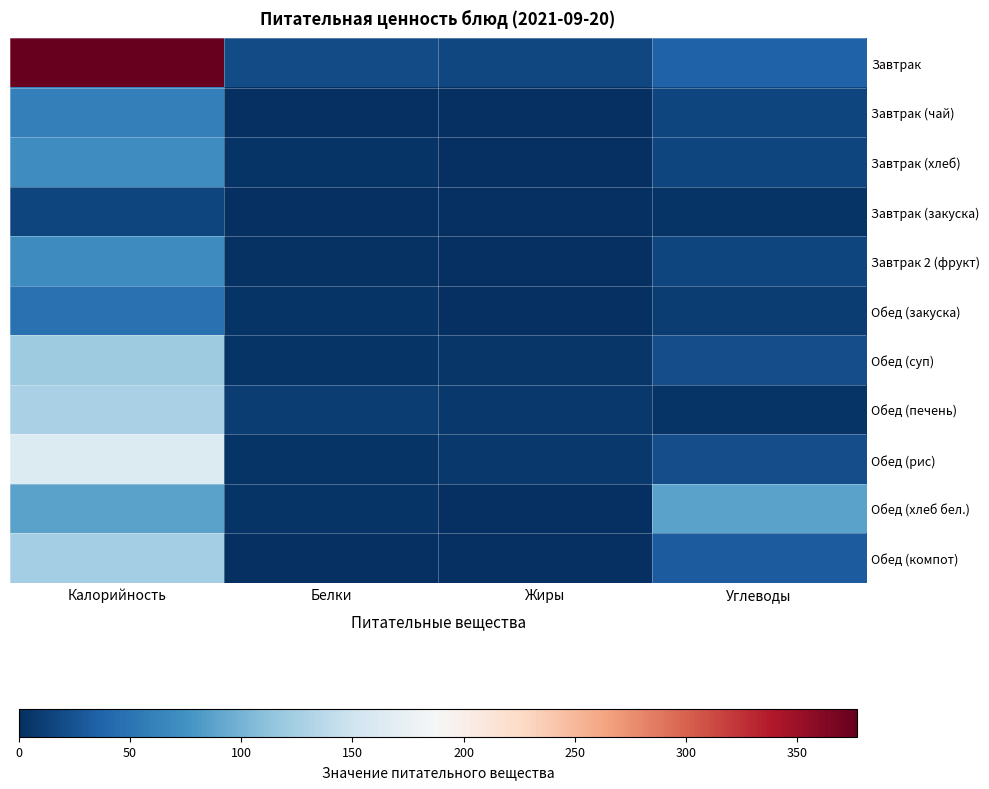

Which series has the largest total across all categories?

Завтрак